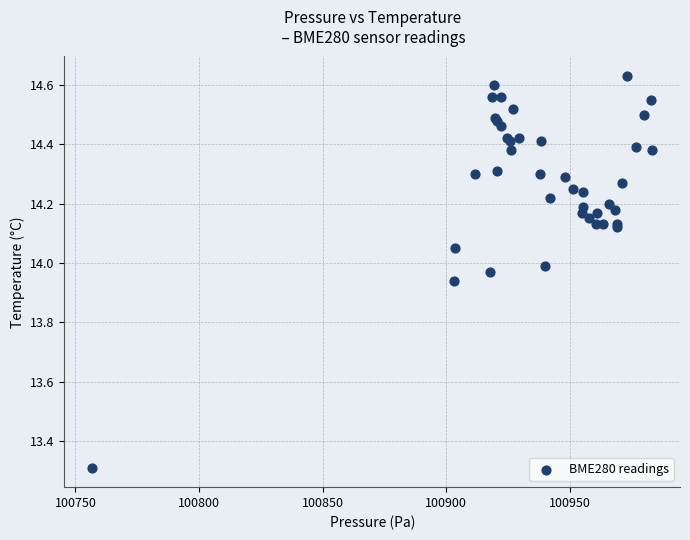

What Y value in the scatter plot is closest to 13?

13.3